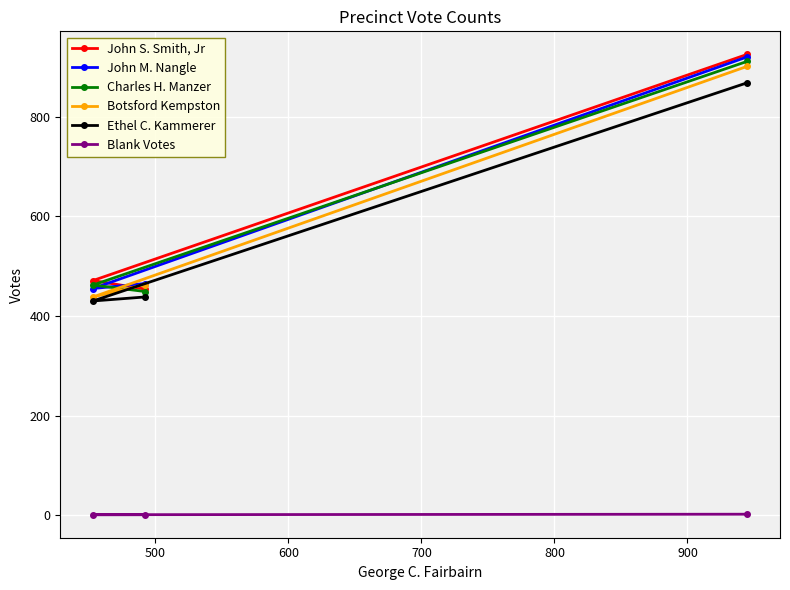

Count the number of data series in this chart.

6